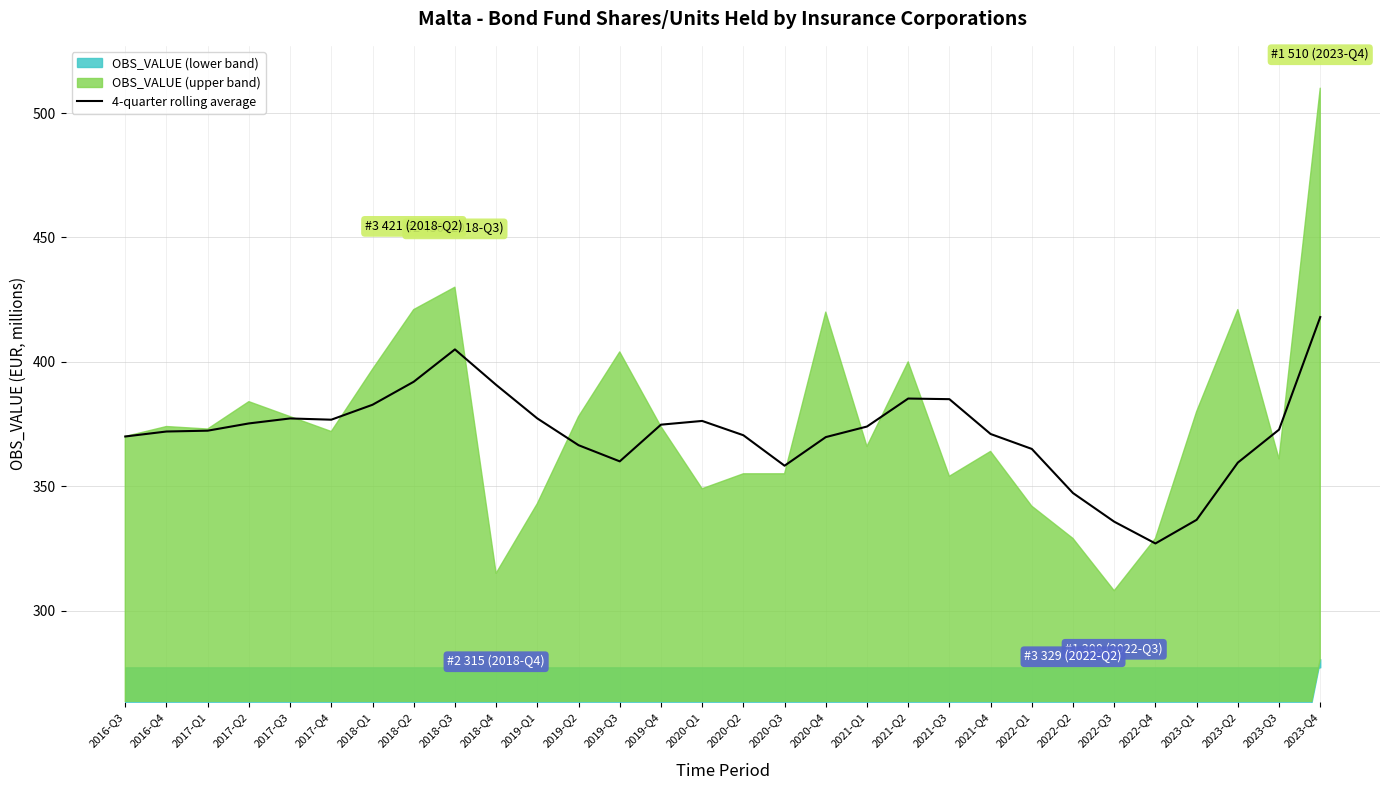

Reading right to left, transcribe all the data shown in this chart.

2023-Q4=418.0	2023-Q3=372.8	2023-Q2=359.5	2023-Q1=336.5	2022-Q4=327.0	2022-Q3=335.8	2022-Q2=347.2	2022-Q1=365.0	2021-Q4=371.0	2021-Q3=385.0	2021-Q2=385.2	2021-Q1=374.0	2020-Q4=369.8	2020-Q3=358.2	2020-Q2=370.5	2020-Q1=376.2	2019-Q4=374.8	2019-Q3=360.0	2019-Q2=366.5	2019-Q1=377.2	2018-Q4=390.8	2018-Q3=405.0	2018-Q2=392.0	2018-Q1=382.8	2017-Q4=376.8	2017-Q3=377.2	2017-Q2=375.2	2017-Q1=372.3	2016-Q4=372.0	2016-Q3=370.0